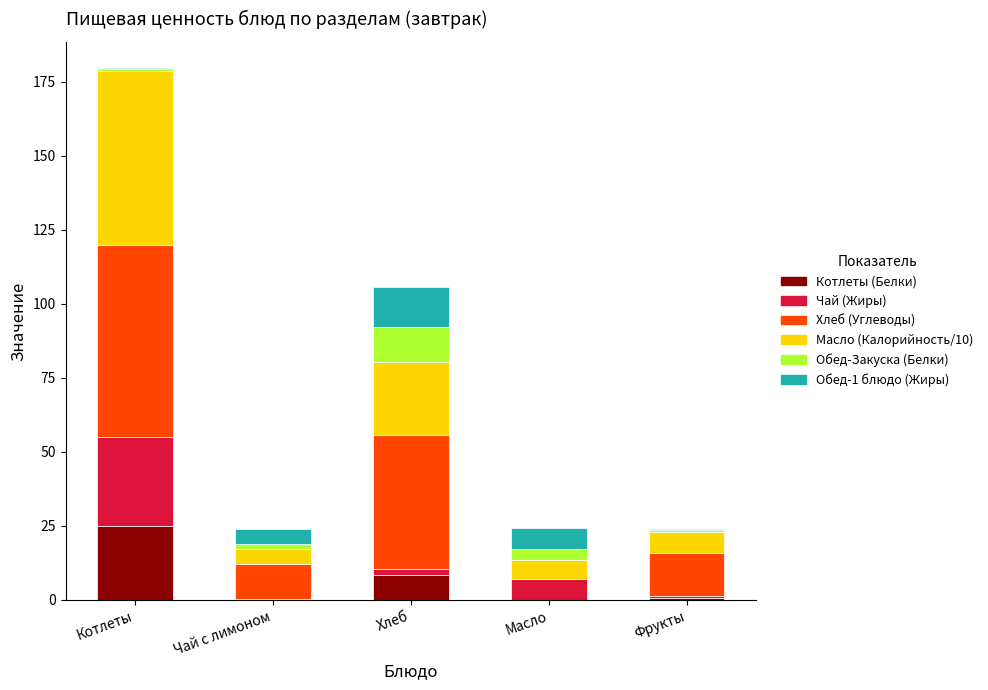

Count the number of categories in the chart.

5